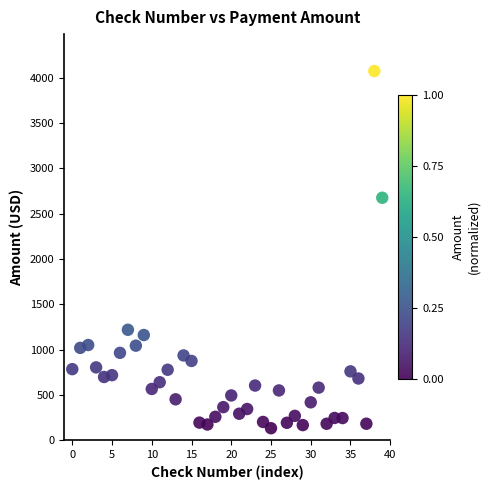

What is the range of Y values (max minus min)?

3939.5